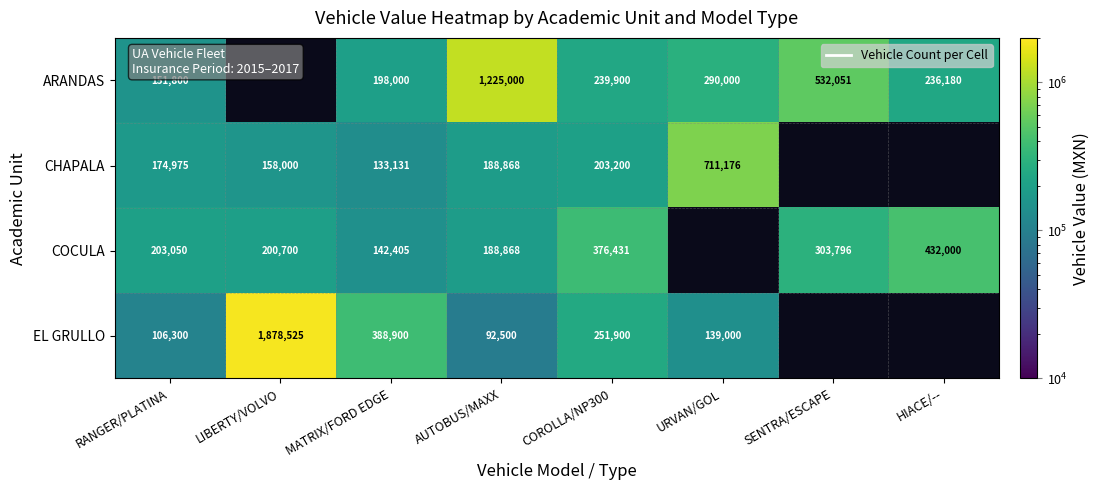

What is the sum of the COCULA values at COROLLA/NP300 and AUTOBUS/MAXX?

565299